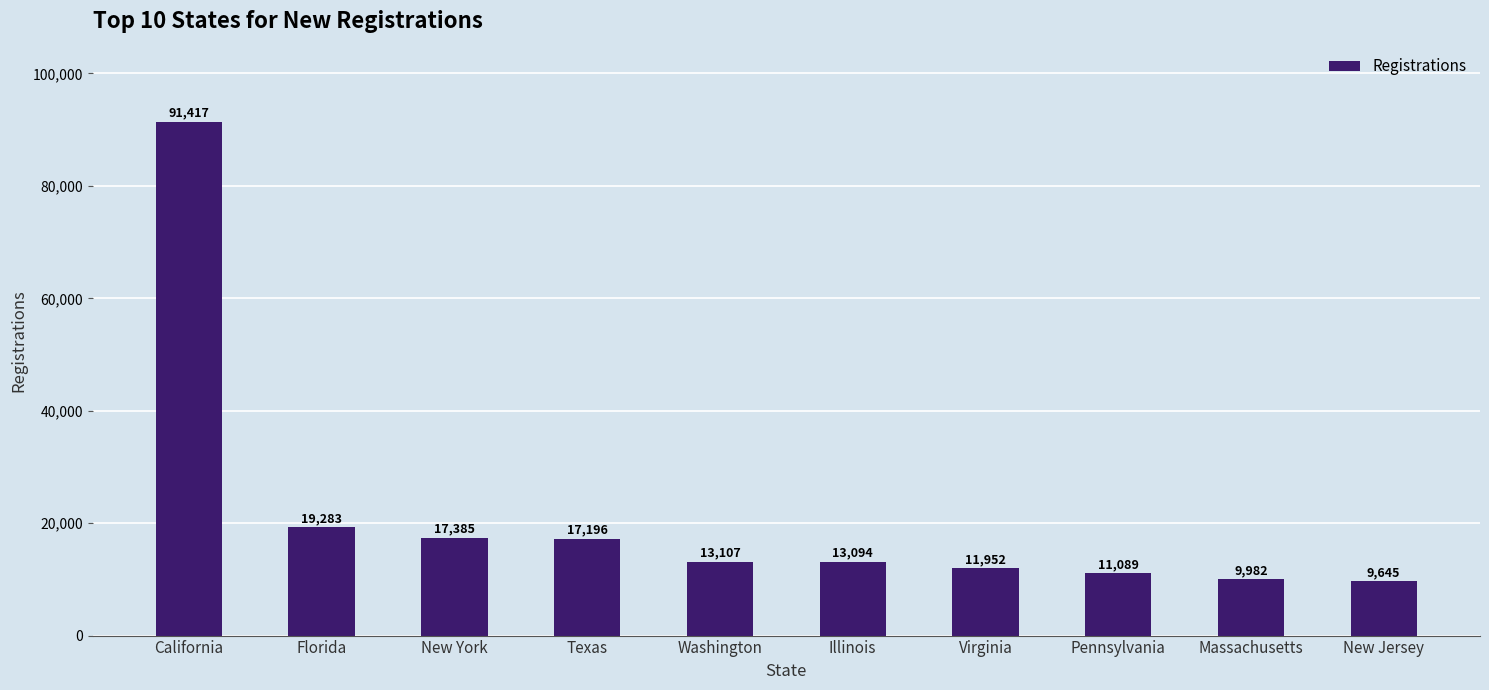

What value does the data have at Washington, to the nearest 50?

13100